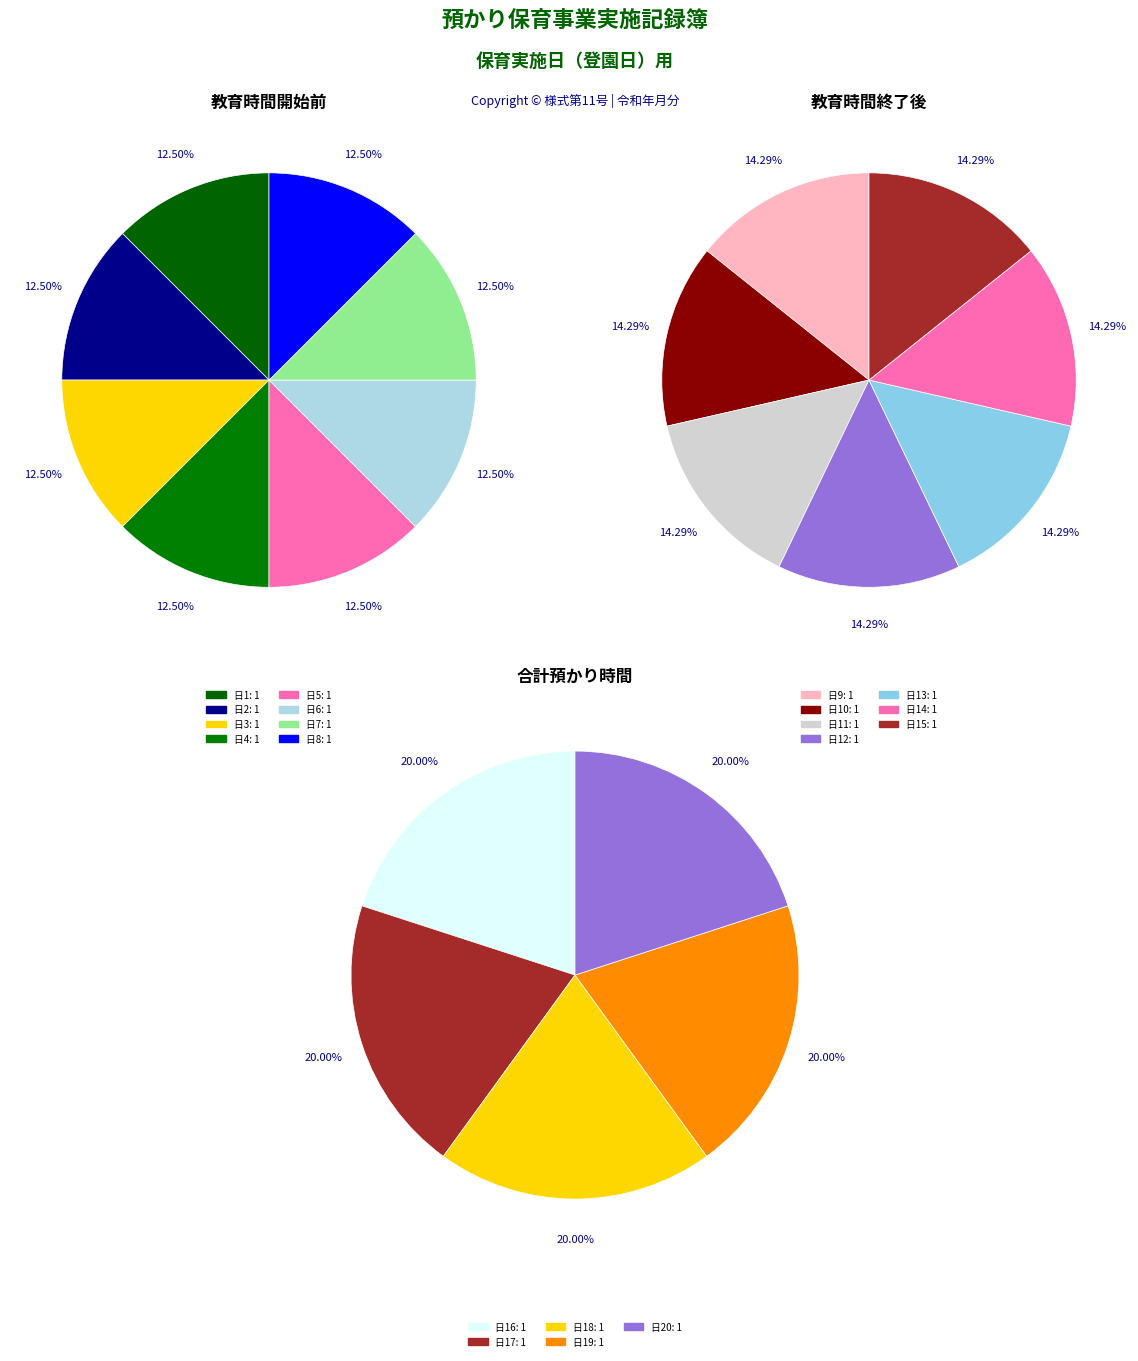

Rank the series by their average value, from lowest to highest.

教育時間開始前, 教育時間終了後, 合計預かり時間